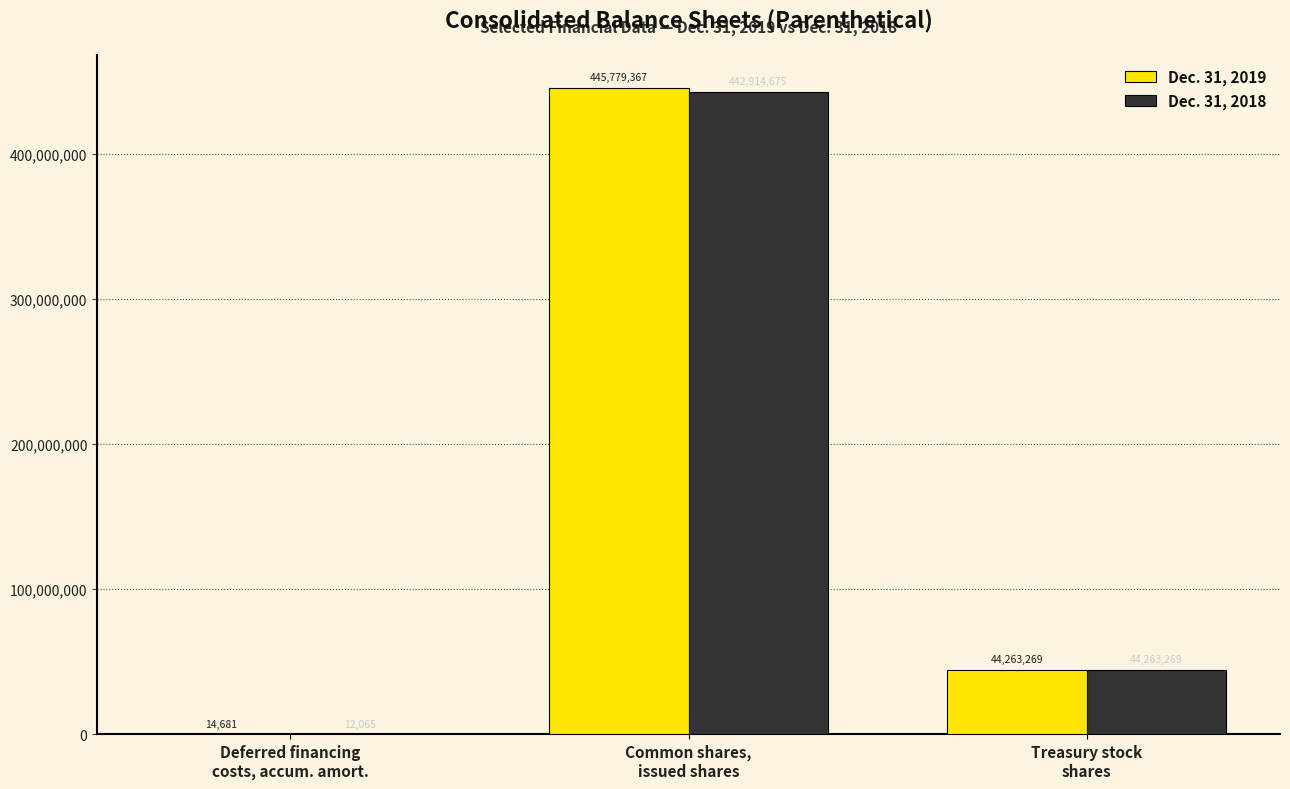

Reading left to right, list all the values displayed in this chart.

Dec. 31, 2019: 14681	445779367	44263269
Dec. 31, 2018: 12065	442914675	44263269